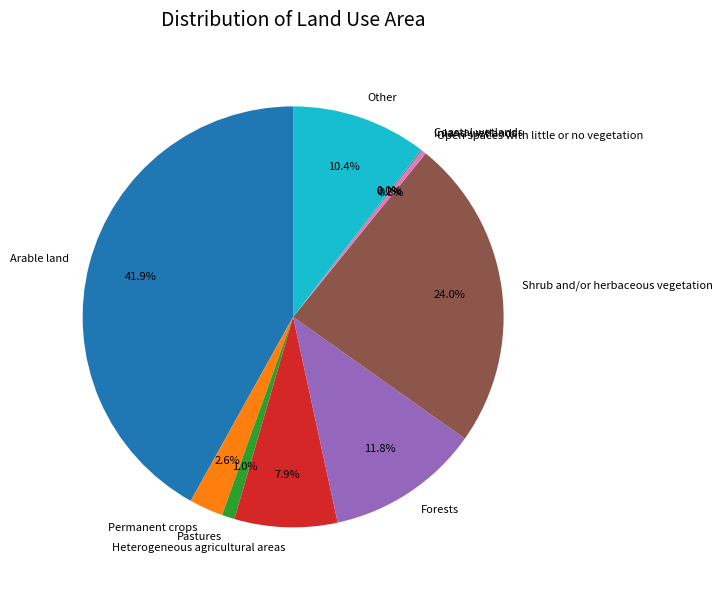

Between Open spaces with little or no vegetation and Heterogeneous agricultural areas, which is larger?

Heterogeneous agricultural areas